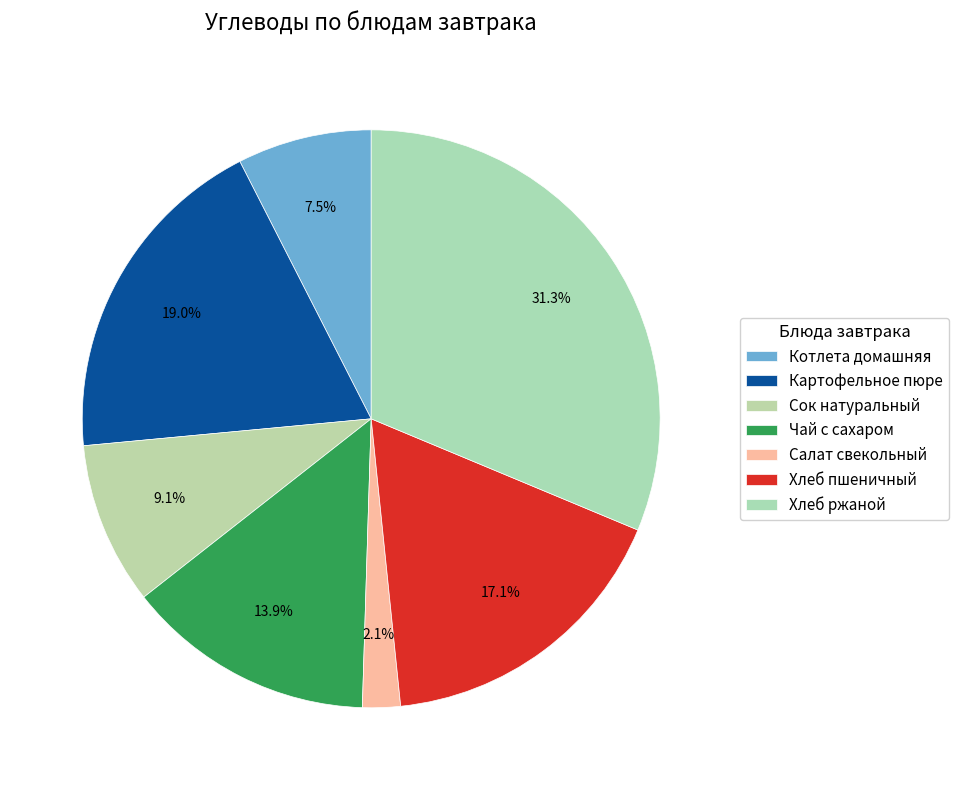

How many segments does this pie chart have?

7